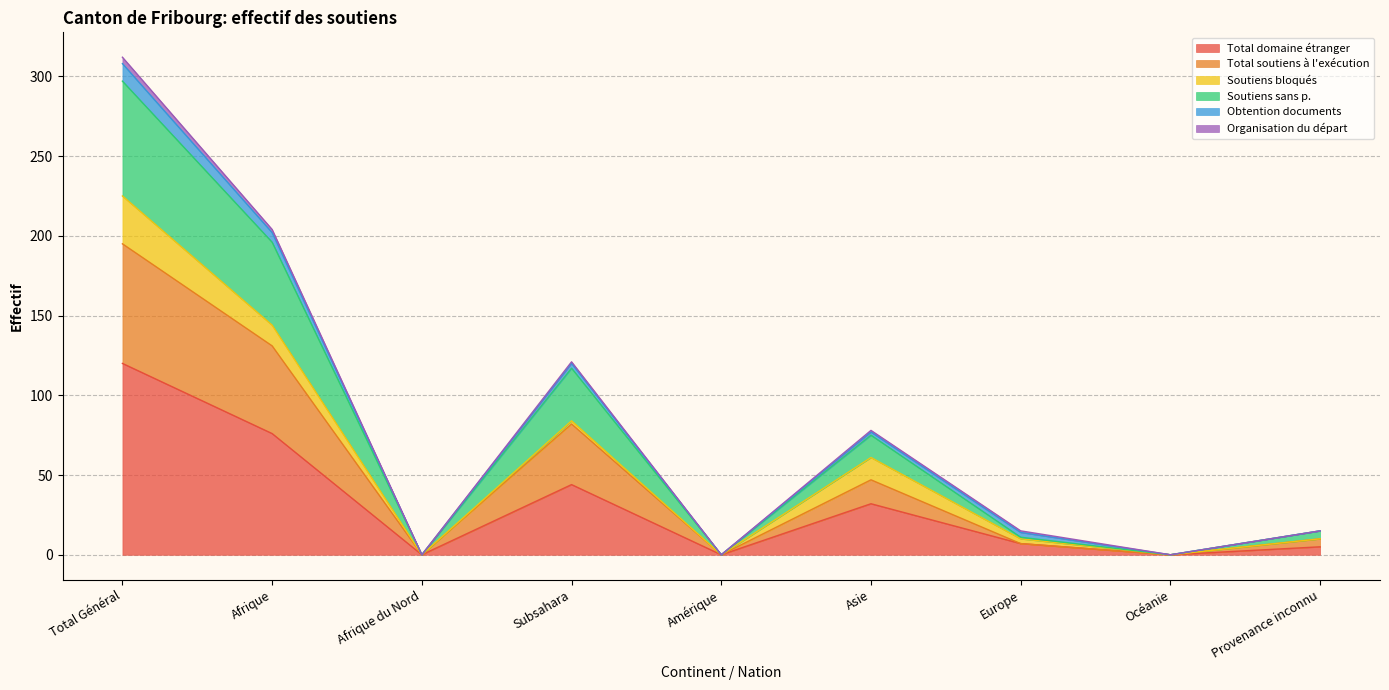

Is the value of Soutiens sans p. at Asie greater than the value of Total soutiens à l'exécution at Asie?

Yes